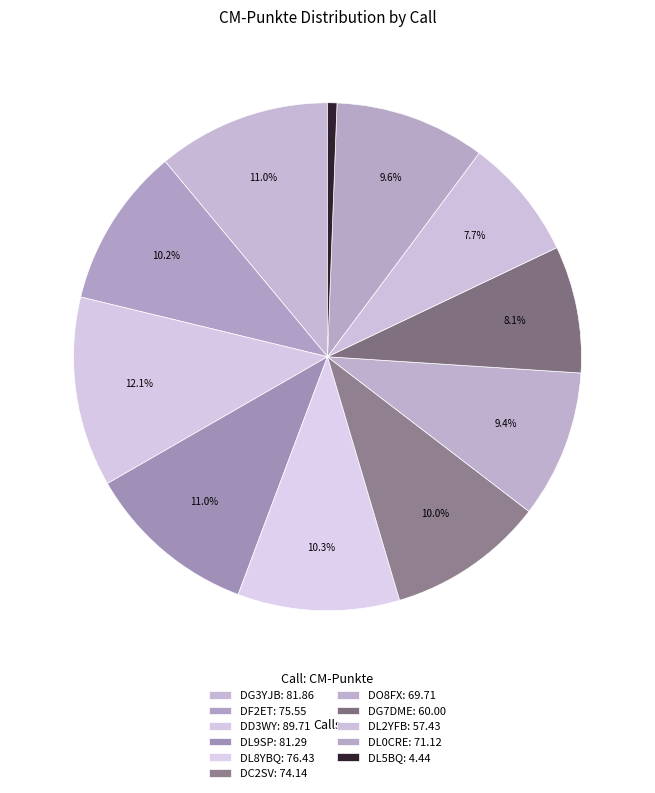

To the nearest percent, what portion does DL0CRE represent?

10%